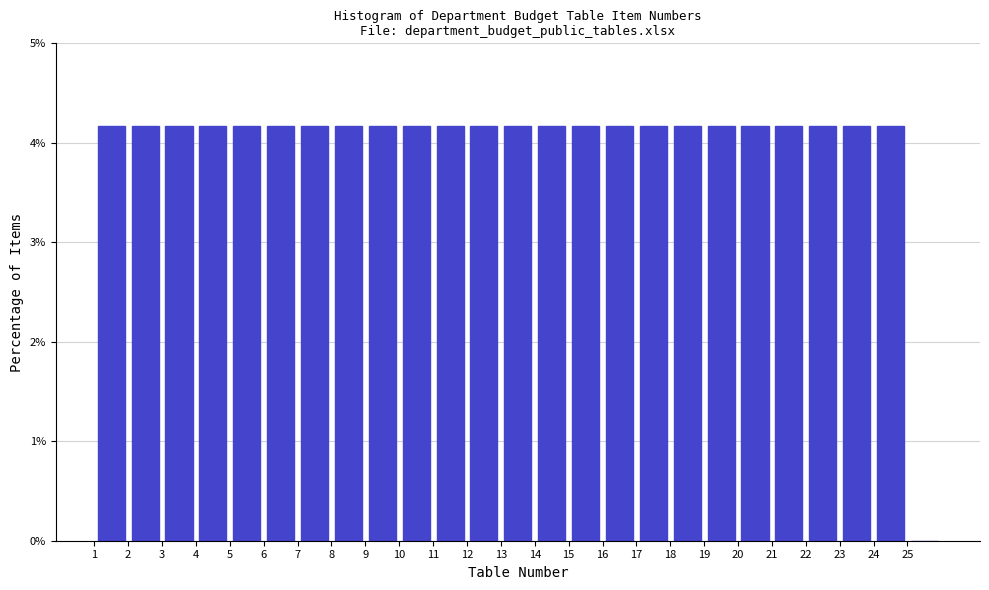

What is the height of the bar covering 3 to 4 on the x-axis? The values are not printed on the chart, so give them approximately, as read against the axis.

4.2